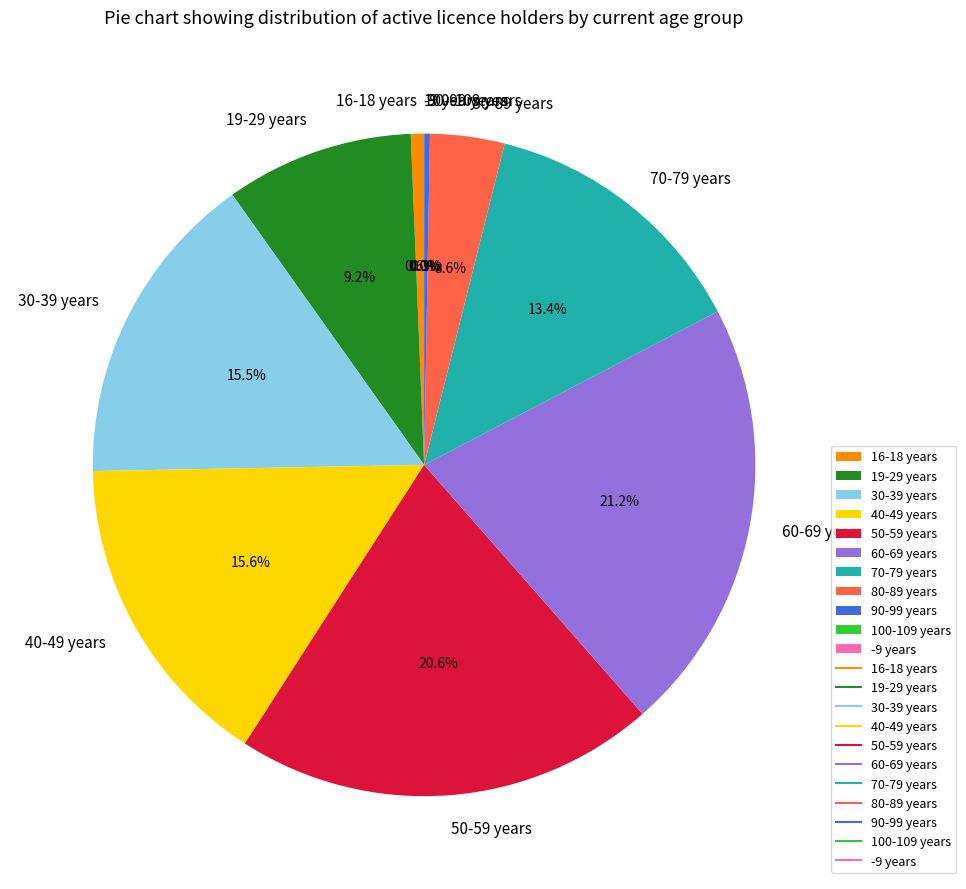

Which slice is the largest?

60-69 years